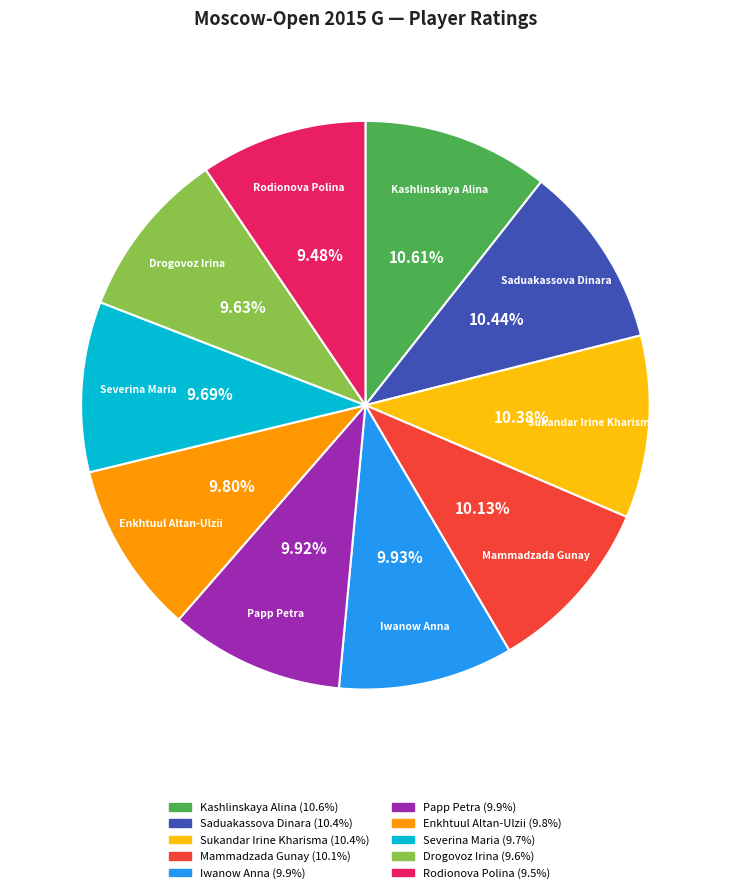

Is there a majority slice in this chart?

No